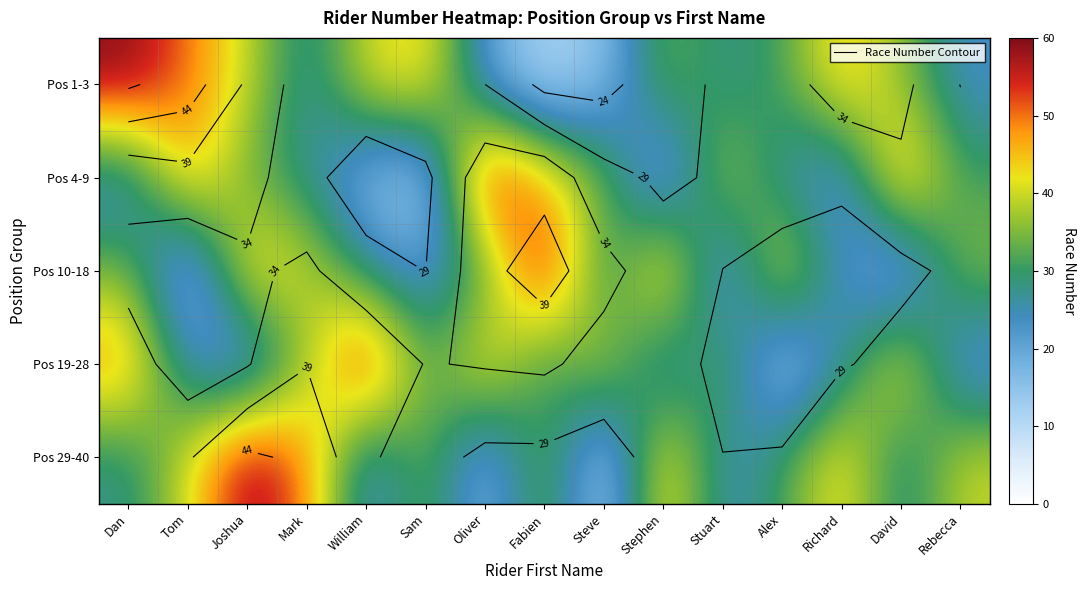

Between Richard and David, which is larger?

Richard